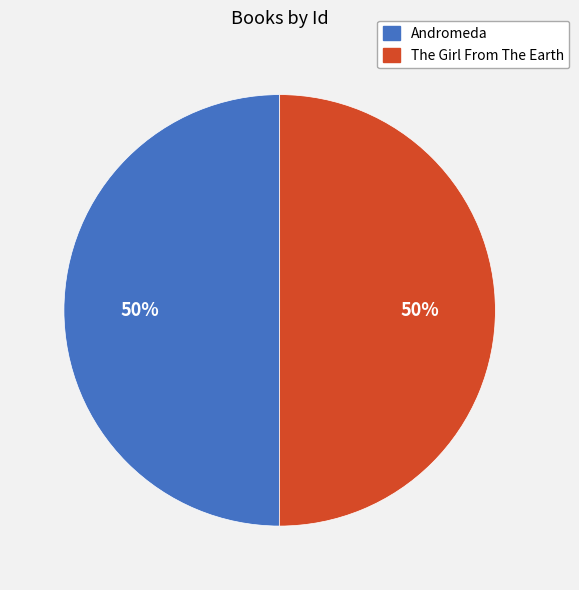

To the nearest percent, what percentage of the pie is The Girl From The Earth?

50%